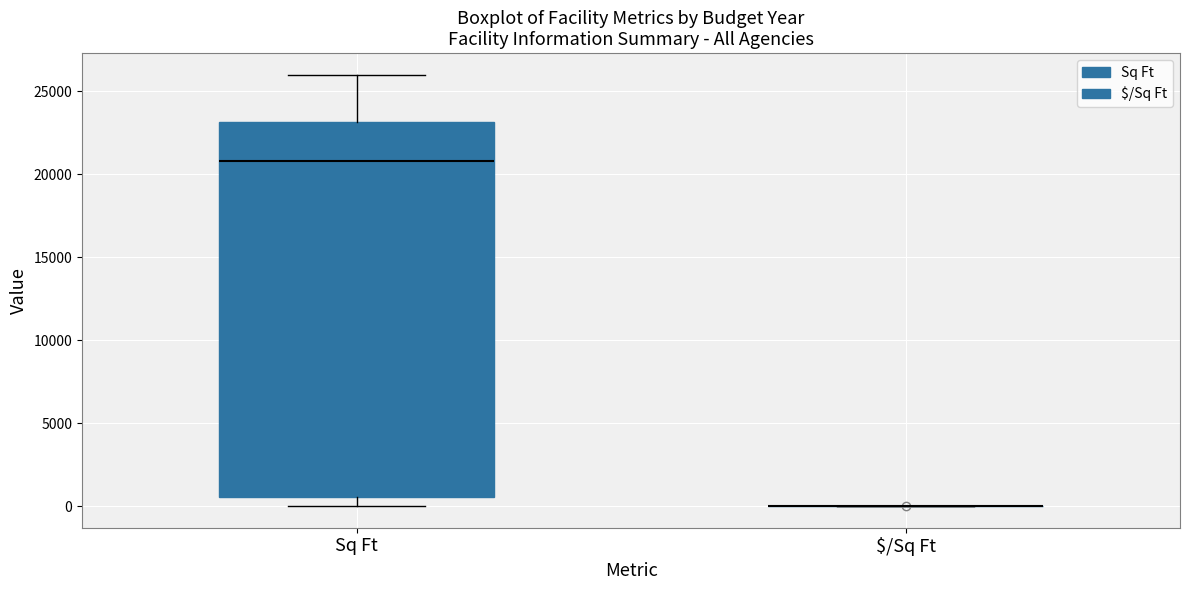

Reading left to right, read every box against the y-axis: the position of its median line, the range the box covers, and the ends of its whiskers. The values are not printed on the chart, so give them approximately, as read against the axis.

Sq Ft: median 21000, box 500 to 23000, whiskers 0 to 26000
$/Sq Ft: box collapsed to a line at 0, whiskers 0 to 0